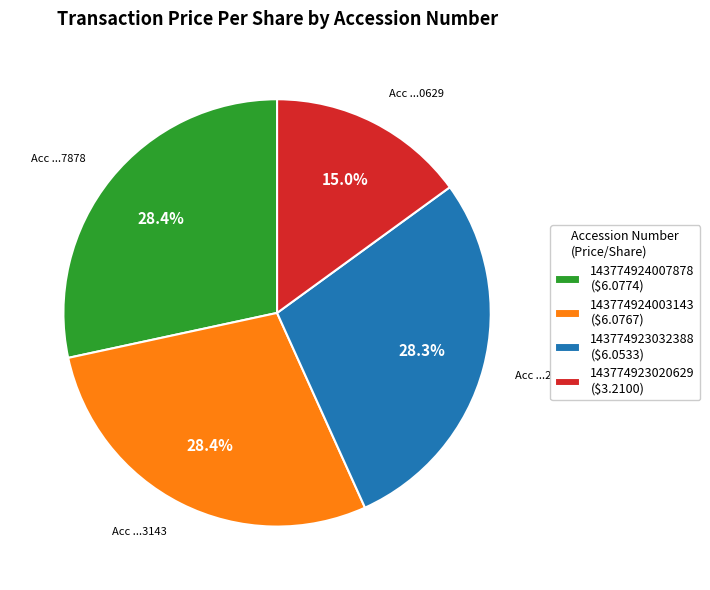

Count the number of slices in the pie.

4